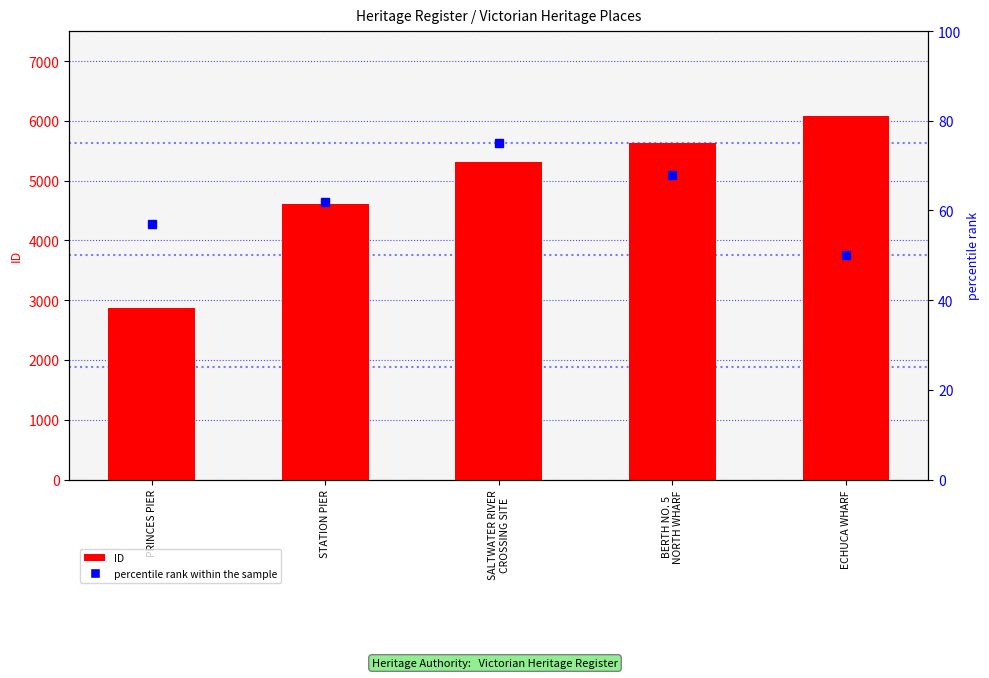

What is the maximum value shown in the chart?

6077